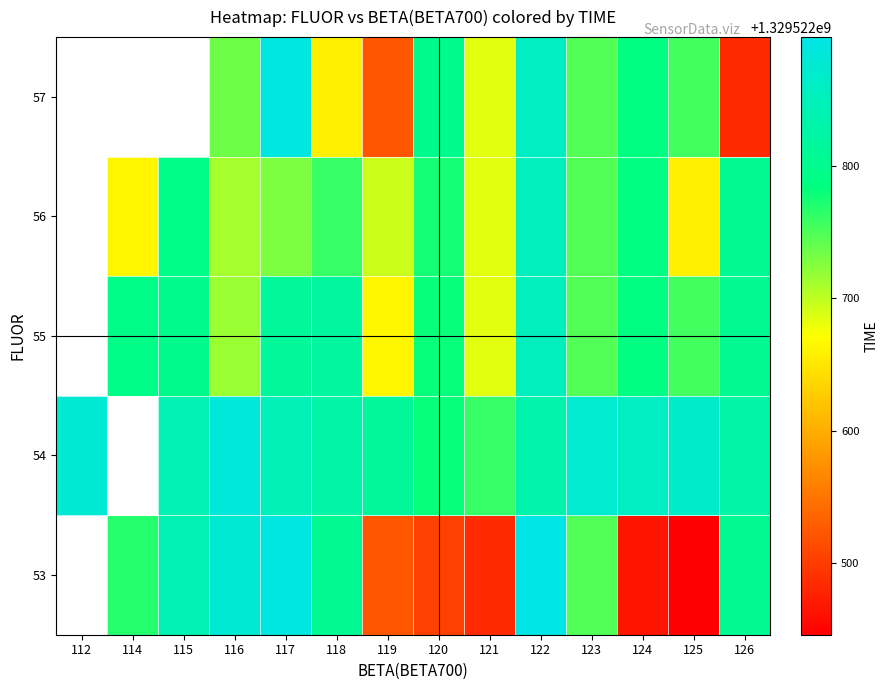

How many values in the 54 series exceed 1329522832?

7